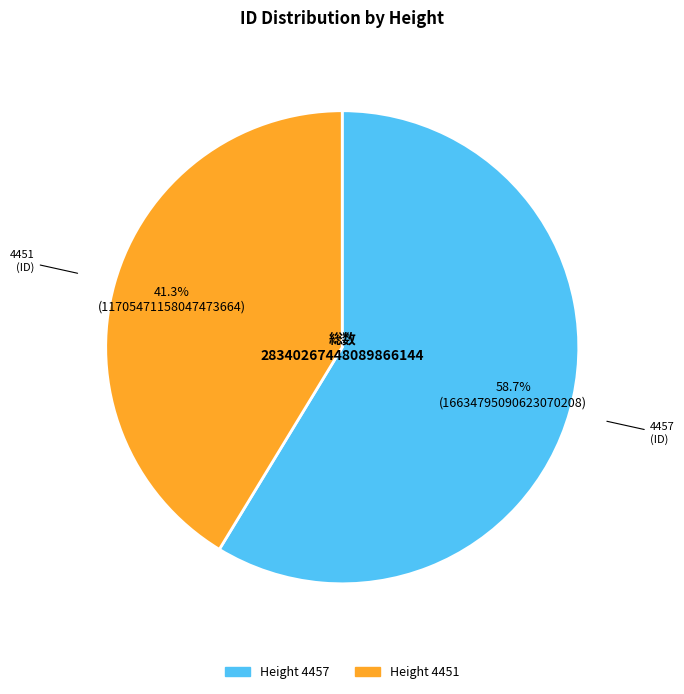

Is there any slice that represents more than half of the pie?

Yes